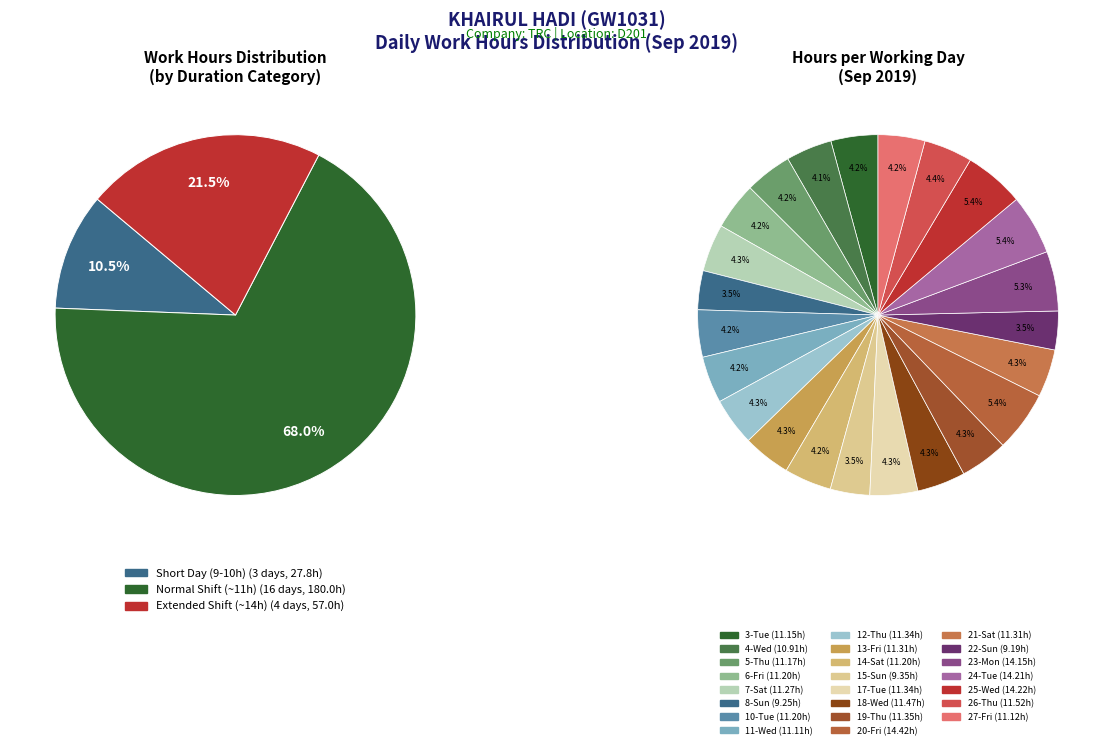

The 24-Tue slice represents 5% of the pie. True or false?

True